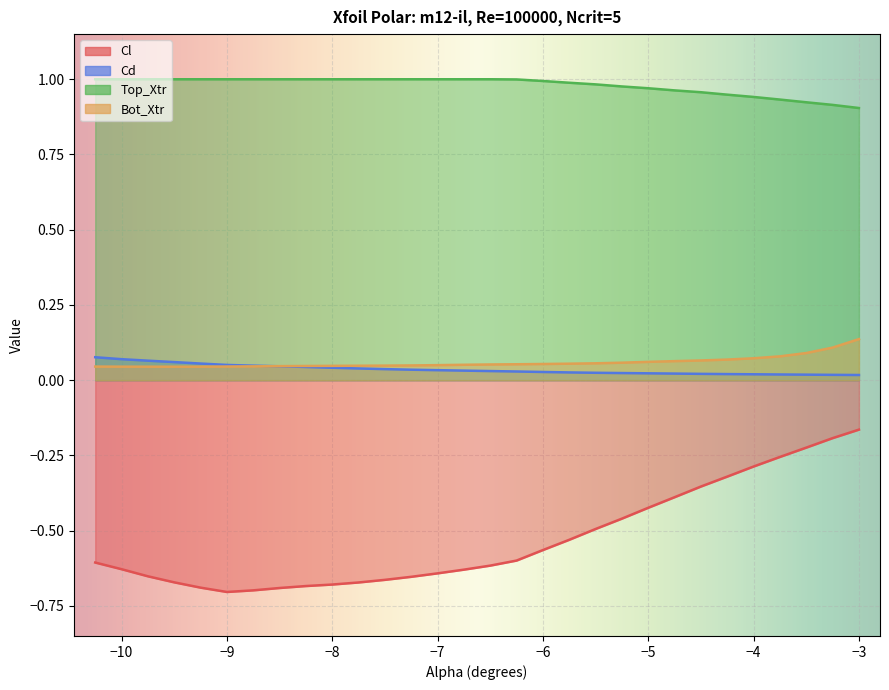

List the labels in order of Cd value, largest first.

-10.25, -10.0, -9.75, -9.5, -9.25, -9.0, -8.75, -8.5, -8.25, -8.0, -7.75, -7.5, -7.25, -7.0, -6.75, -6.5, -6.25, -6.0, -5.75, -5.5, -5.25, -5.0, -4.75, -4.5, -4.25, -4.0, -3.75, -3.5, -3.25, -3.0